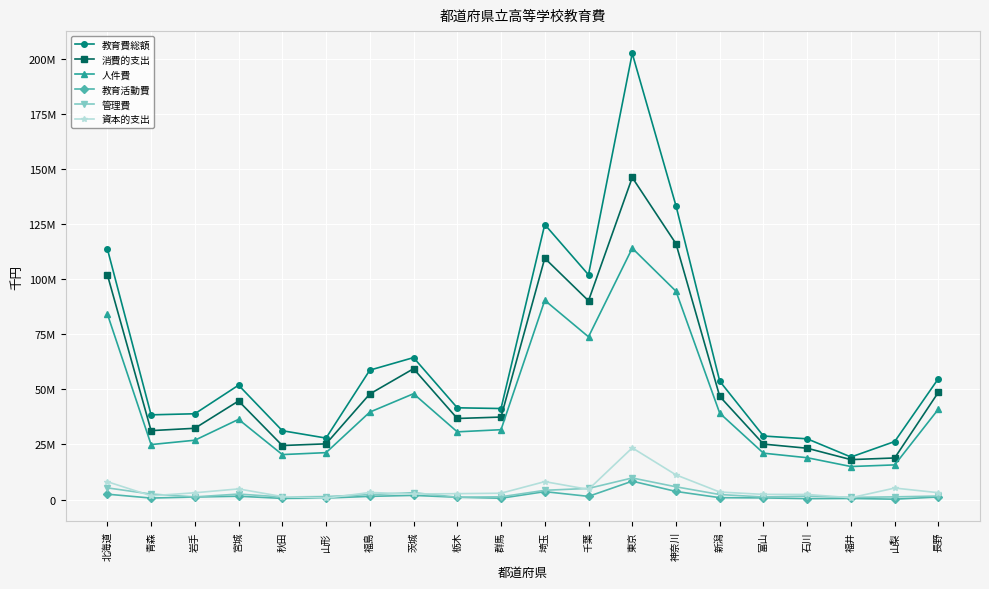

Which series has the largest total across all categories?

教育費総額